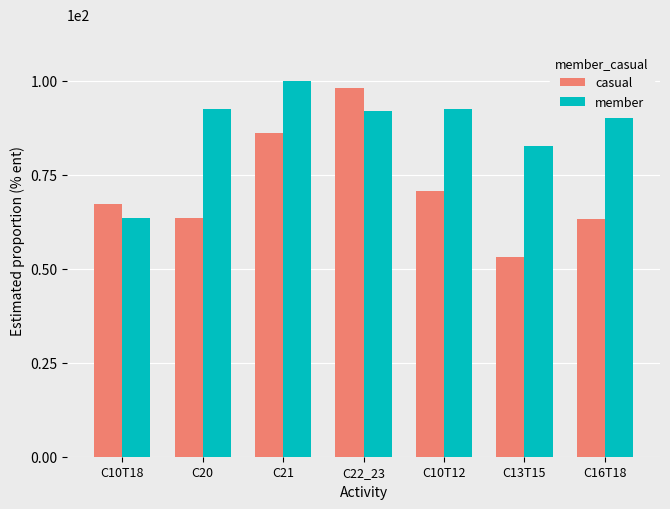

Rank the series by their maximum value, from lowest to highest.

casual, member